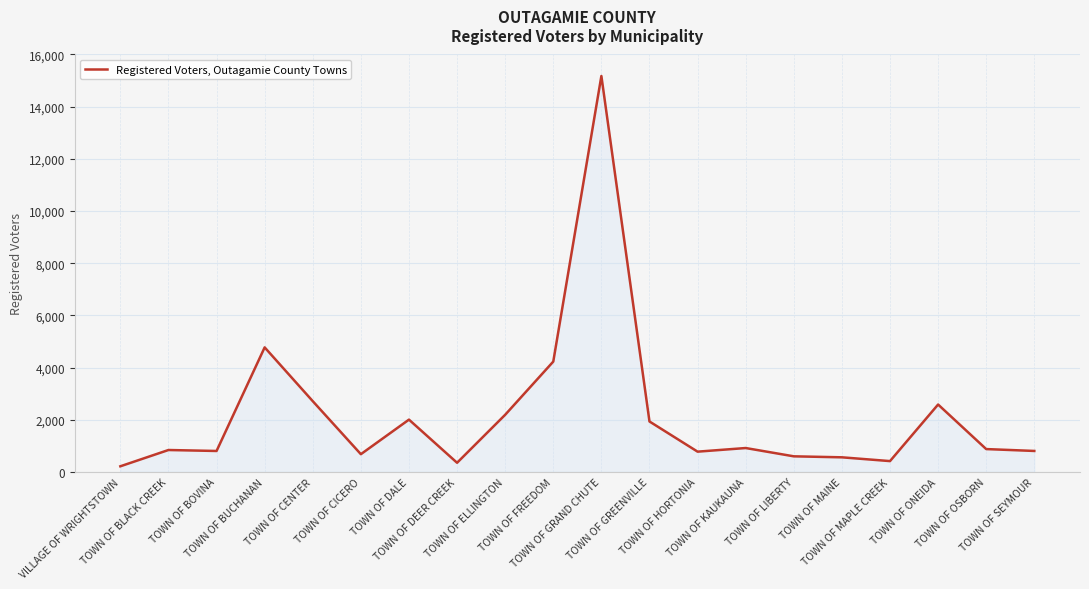

Does the chart have visible grid lines?

Yes